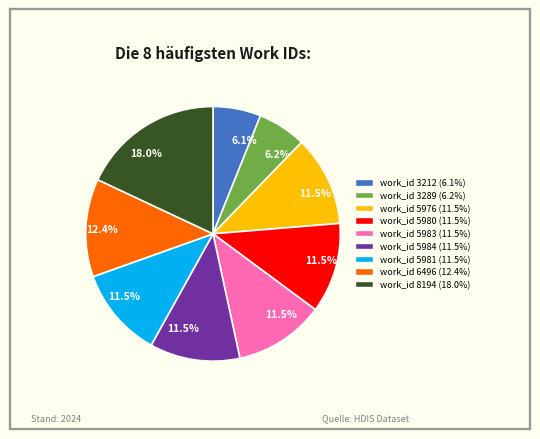

Is it true that 3212 is 6% of the pie?

True